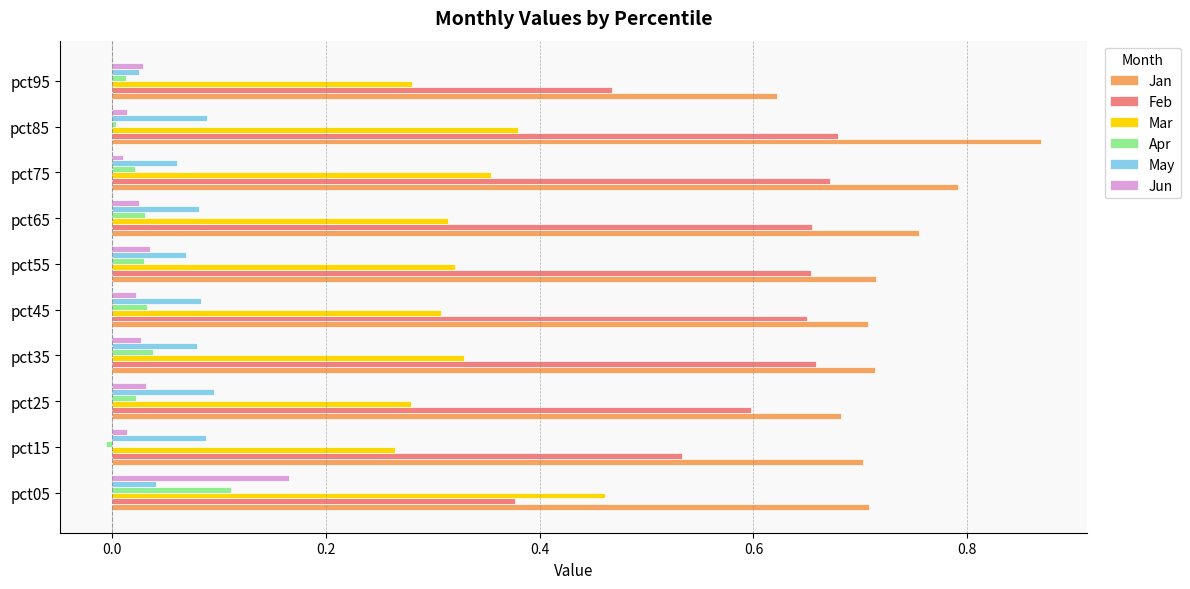

The value of Mar at pct45 is 0.5. True or false?

False